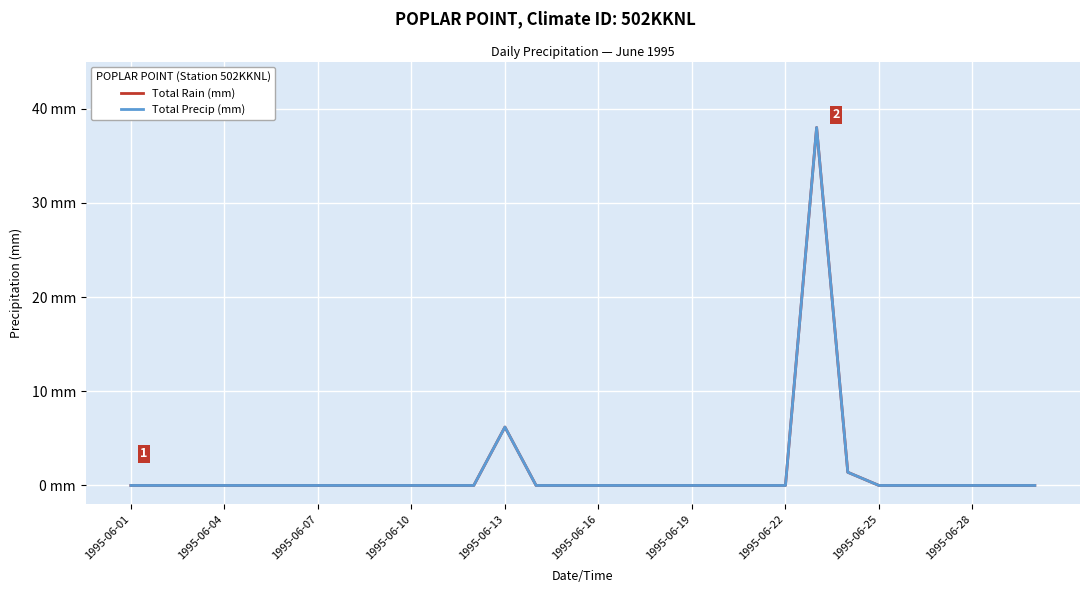

Is this an area chart (filled region under the line)?

No